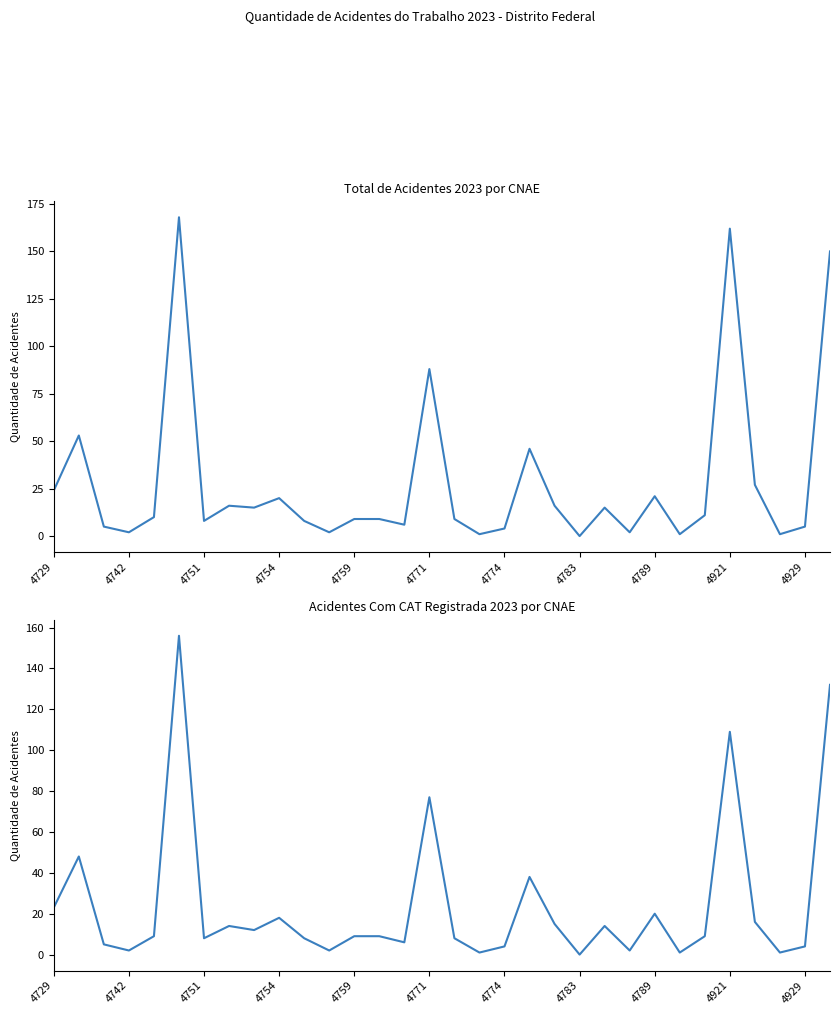

True or false: Com CAT 2023 and Total 2023 intersect in this chart.

False